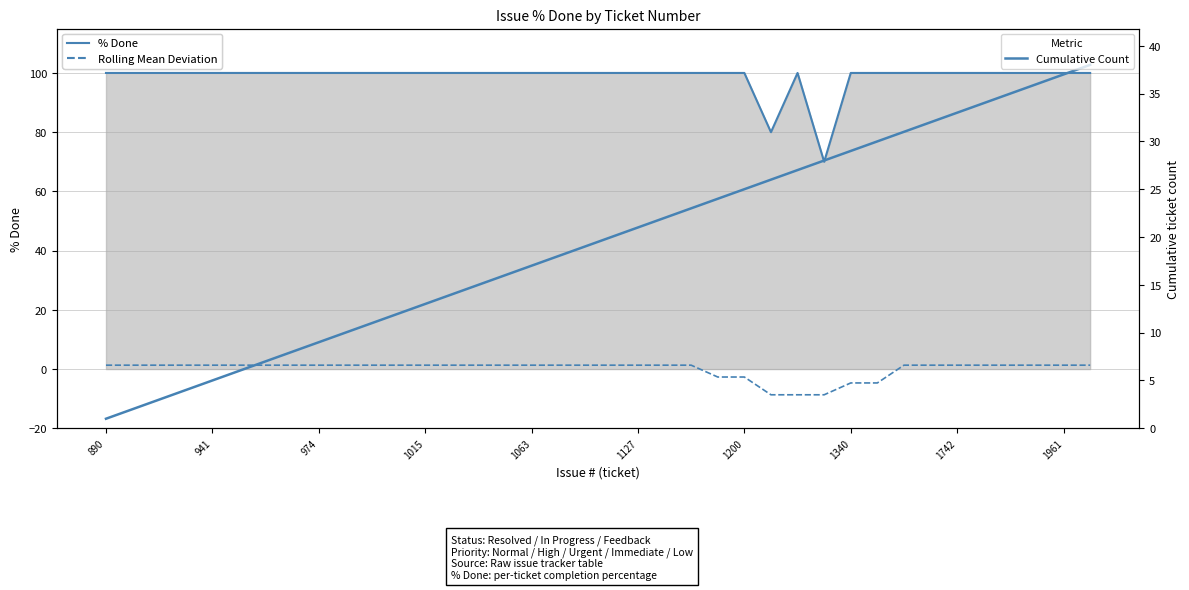

Does the chart display data point markers on the line(s)?

No